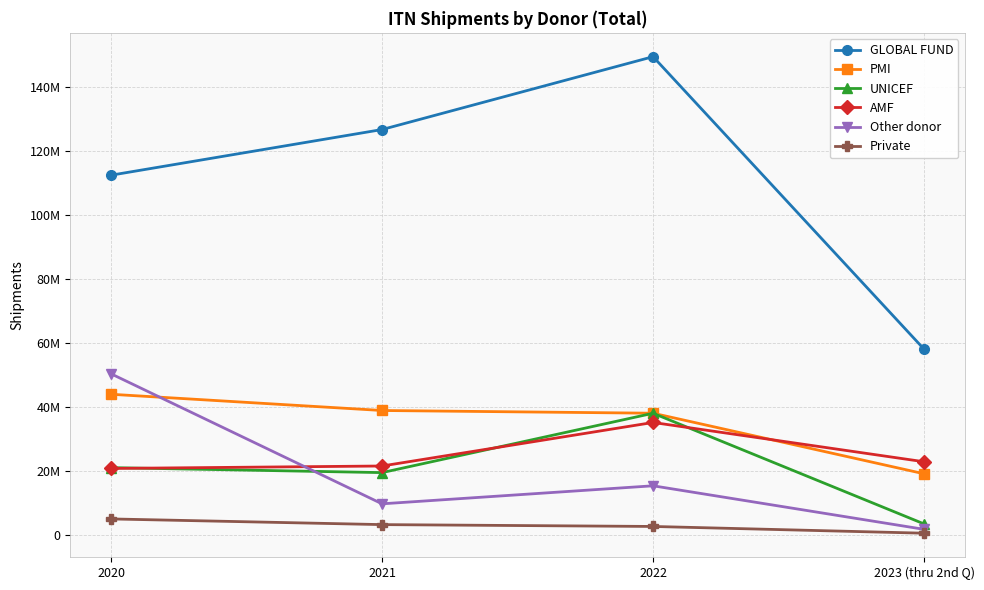

What are all the series names shown in the legend?

GLOBAL FUND, PMI, UNICEF, AMF, Other donor, Private